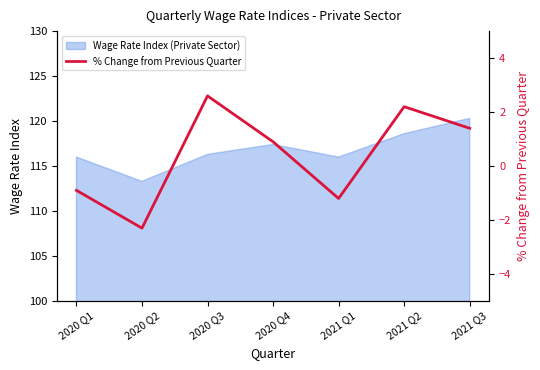

The value of Wage Rate Index (Private Sector) at 2020 Q4 is 117.4. True or false?

True